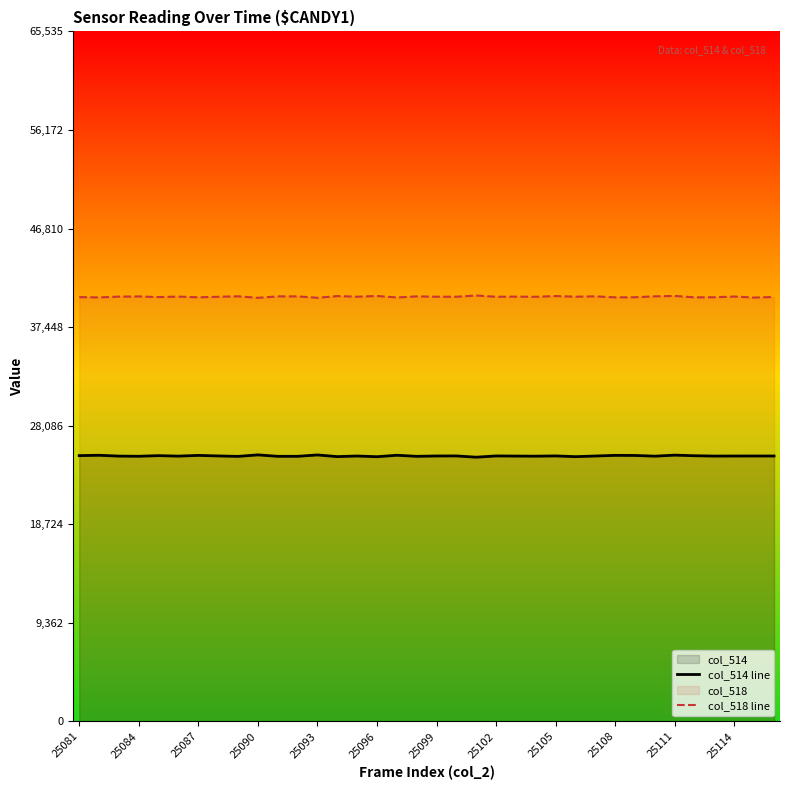

True or false: col_518 line and col_514 line cross at least once.

False